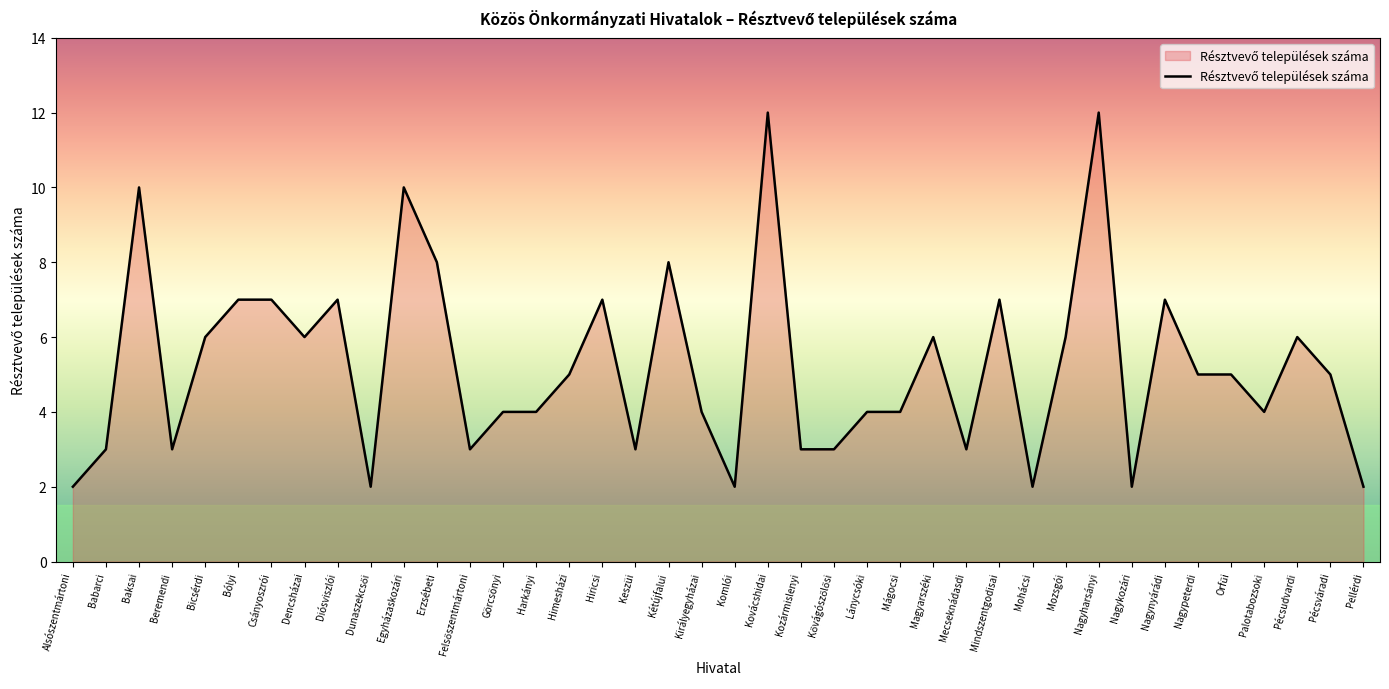

True or false: the data shows 6 at Erzsébeti.

False